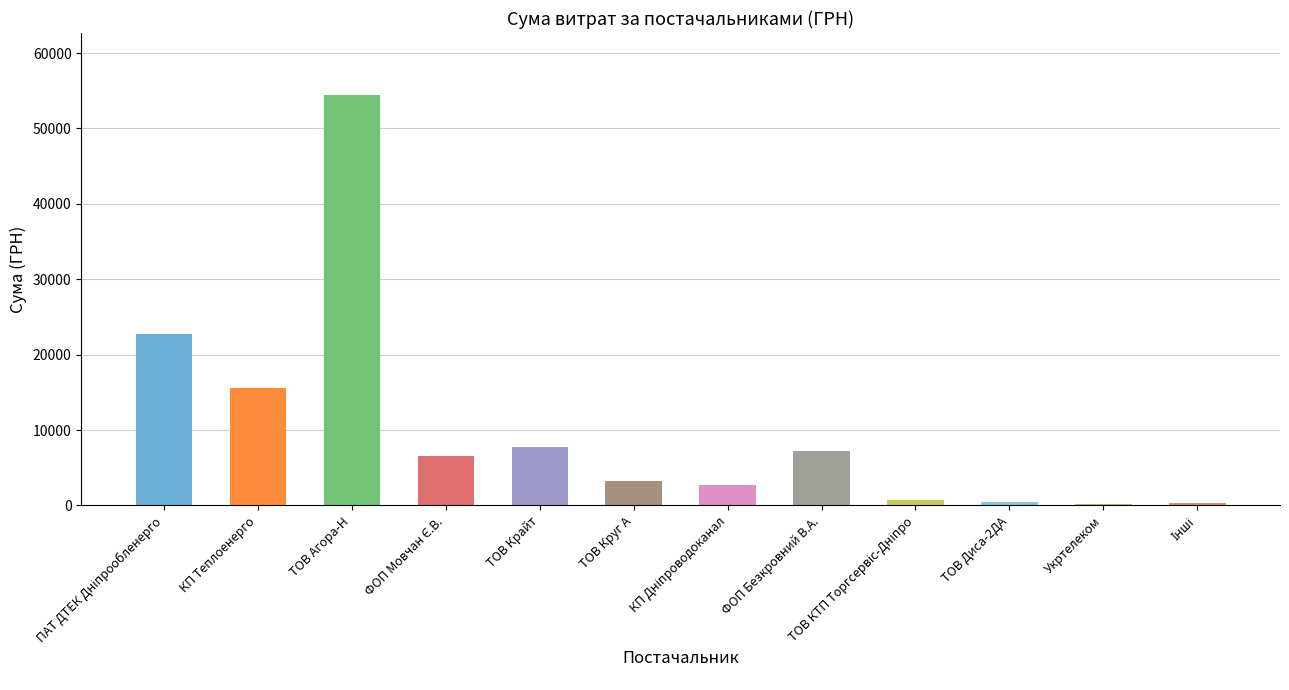

Are the bars horizontal?

No